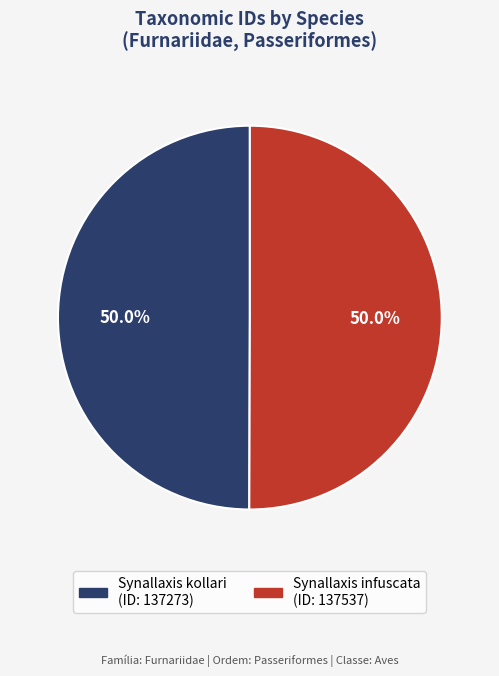

What percentage is the Synallaxis kollari slice, to the nearest percent?

50%